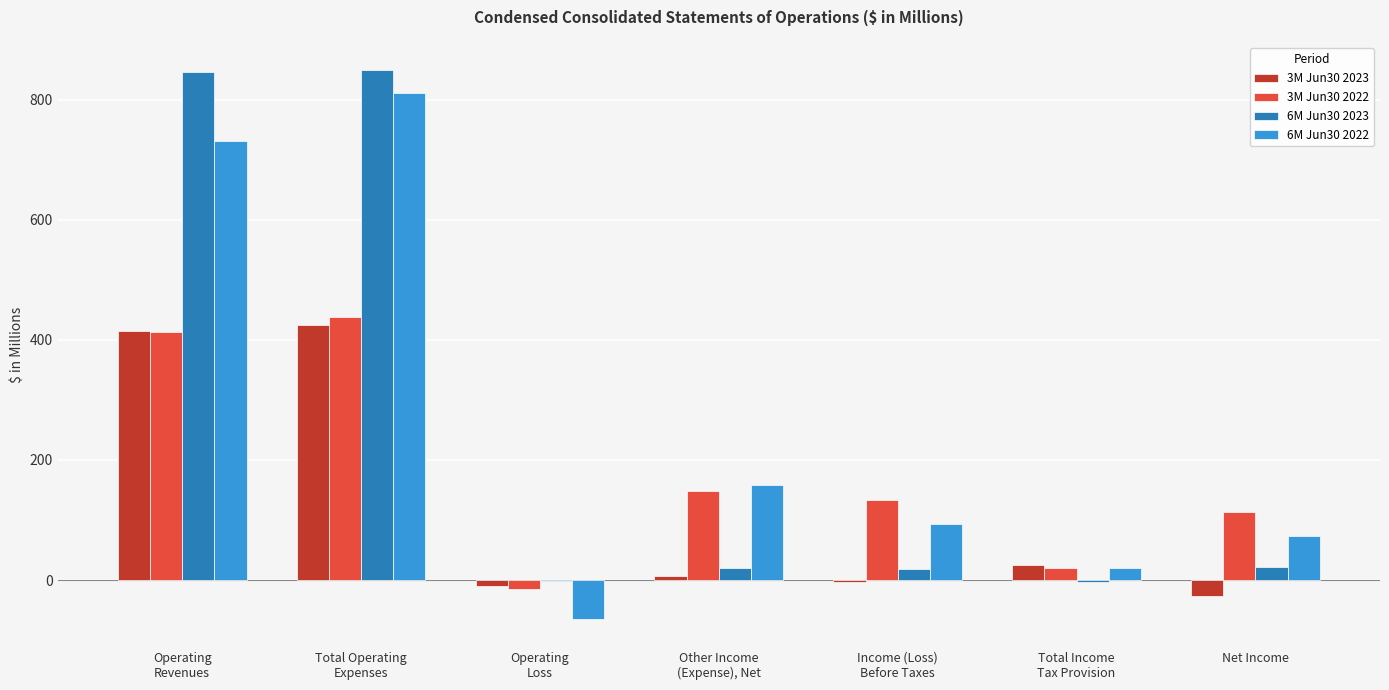

The value of 3M Jun30 2022 at Net Income is 112.8. True or false?

True